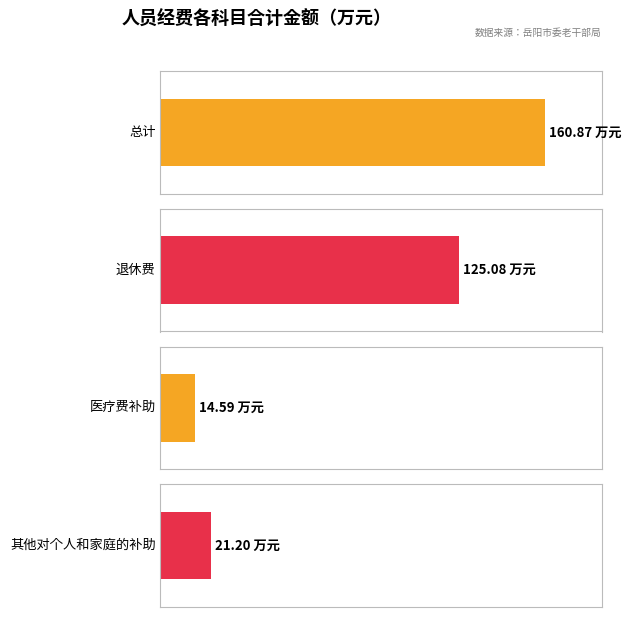

Rank the series at 岳阳市老干部活动服务中心 from highest to lowest value.

总计, 退休费, 其他对个人和家庭的补助, 医疗费补助